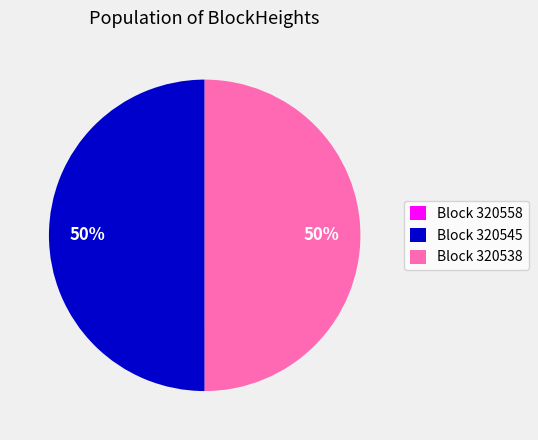

The Block 320545 slice represents 50% of the pie. True or false?

True